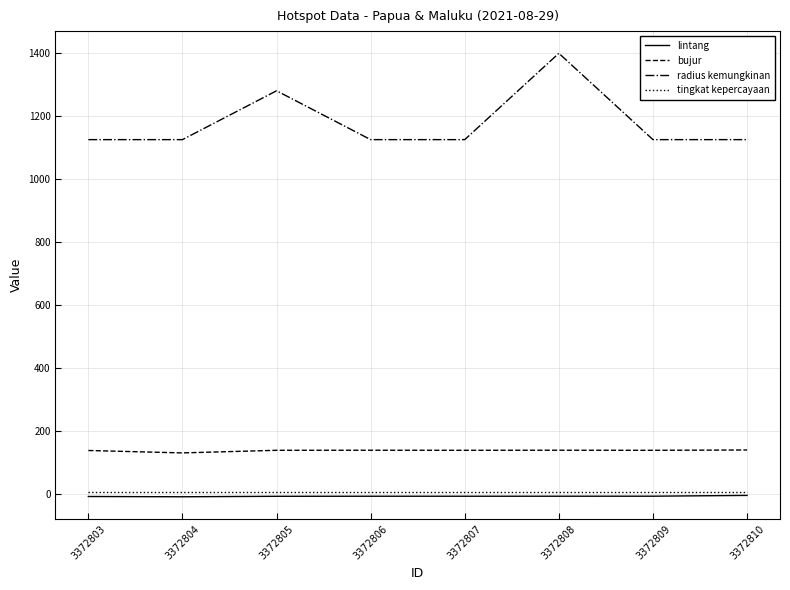

Which series has the widest spread of values?

radius kemungkinan